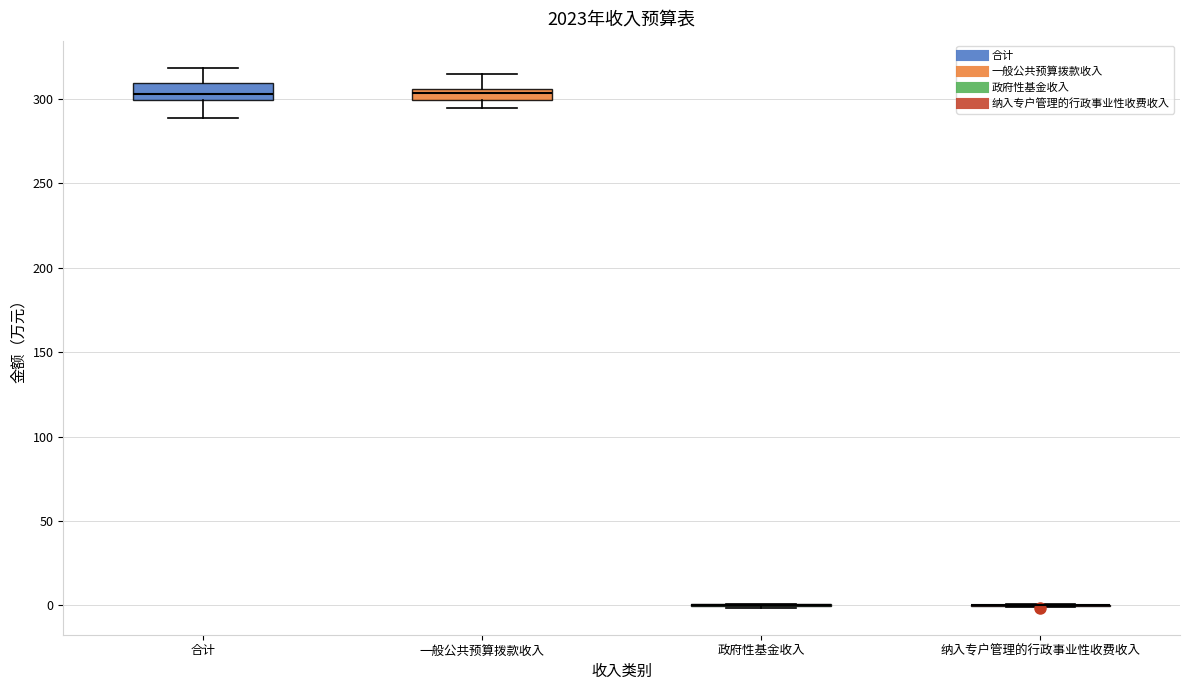

Where does the lower whisker of the box for 合计 end on the y-axis? The values are not printed on the chart, so give them approximately, as read against the axis.

290